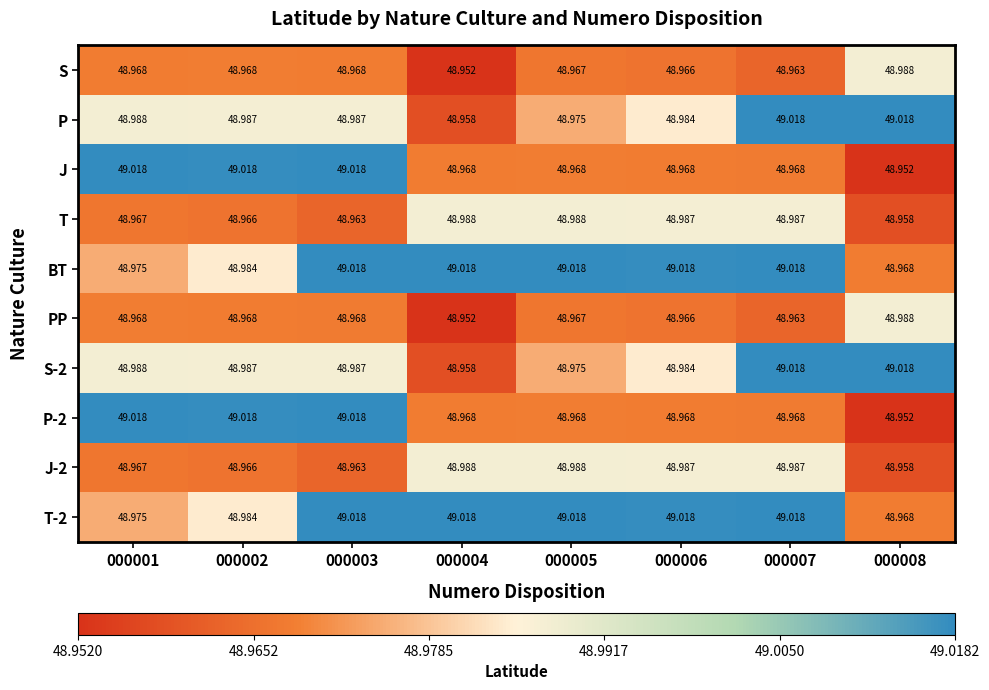

What is the difference between the highest and lowest values at 000006?

0.1